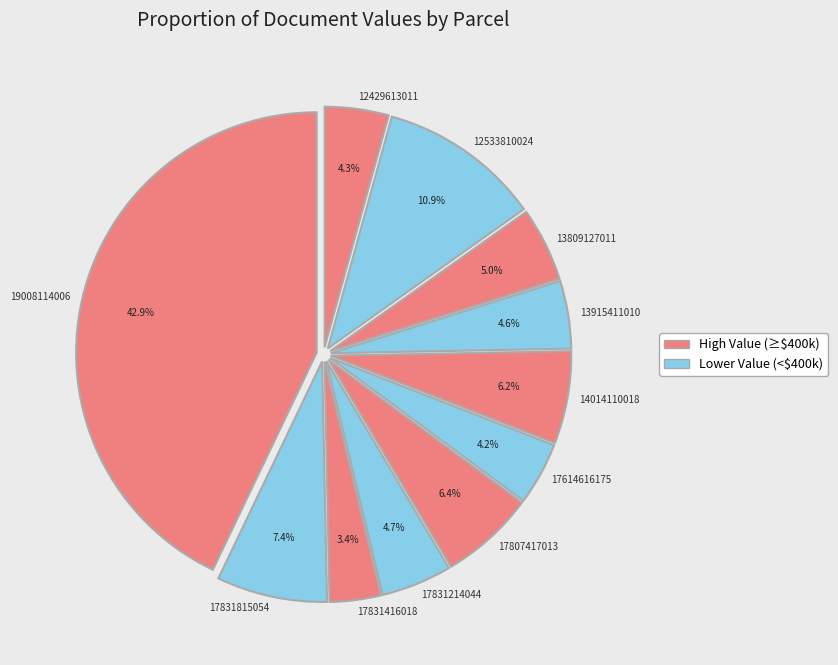

Approximately how many times larger is the value at 14014110018 compared to 17831815054?

0.8